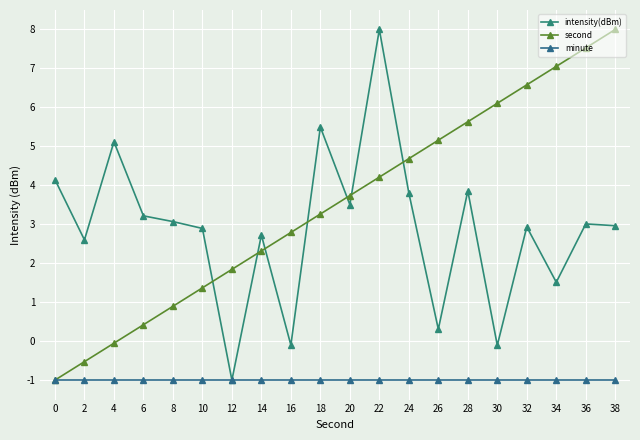

What is the difference between the intensity(dBm) values at 26 and 30?

0.4